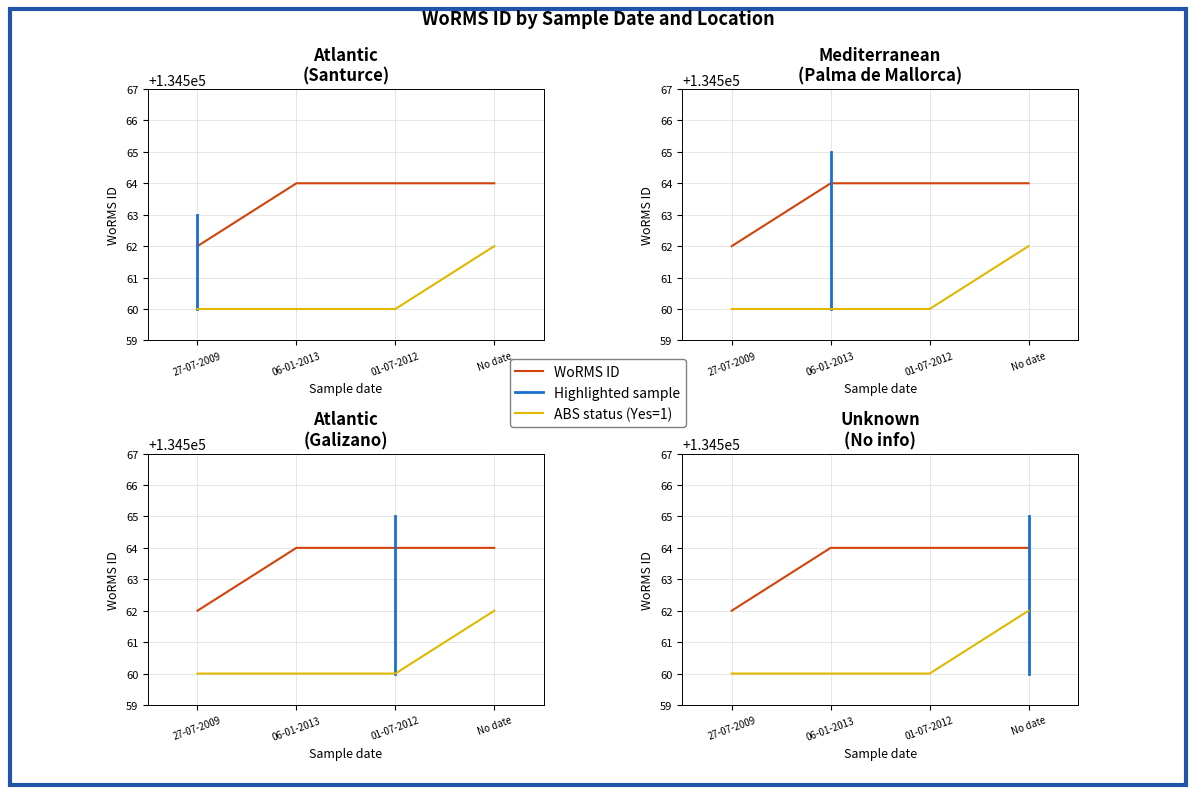

Which category has the highest value across all series?

06-01-2013